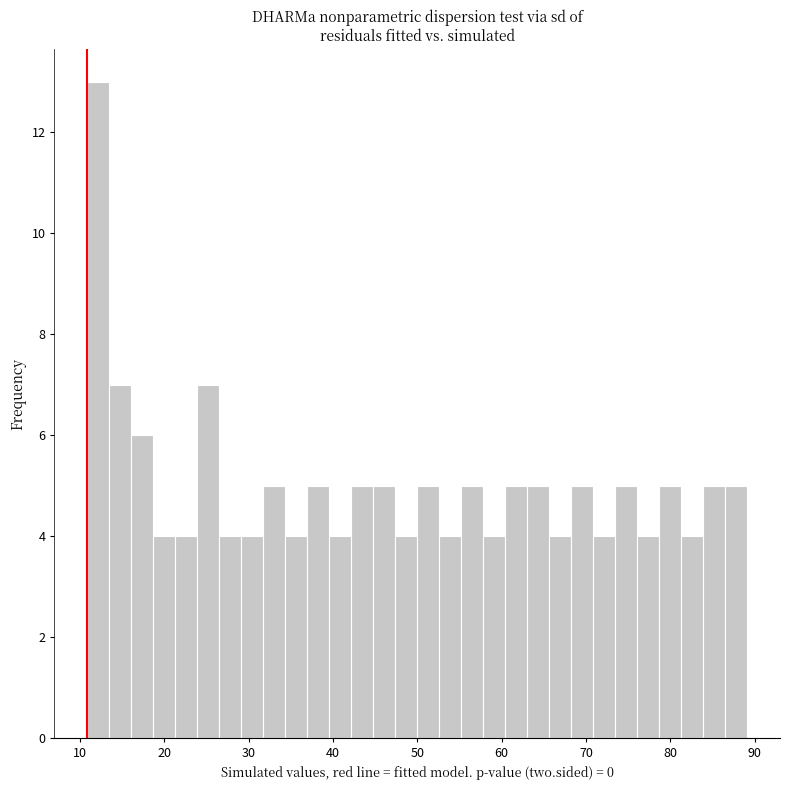

Around what value on the x-axis is the tallest bar? Give the approximate position of its centre, as read against the axis.

12